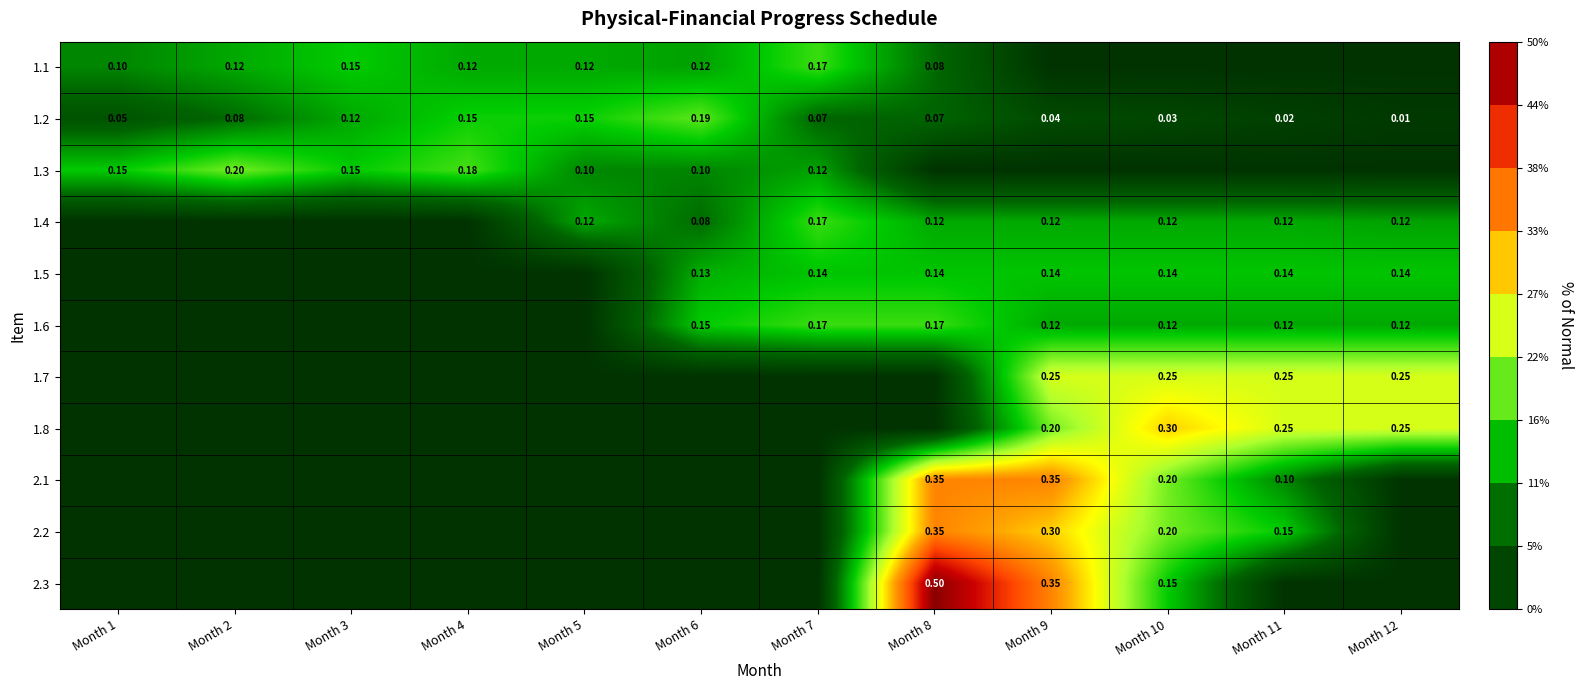

Is the value of 1.6 at Month 7 greater than the value of 1.4 at Month 9?

Yes